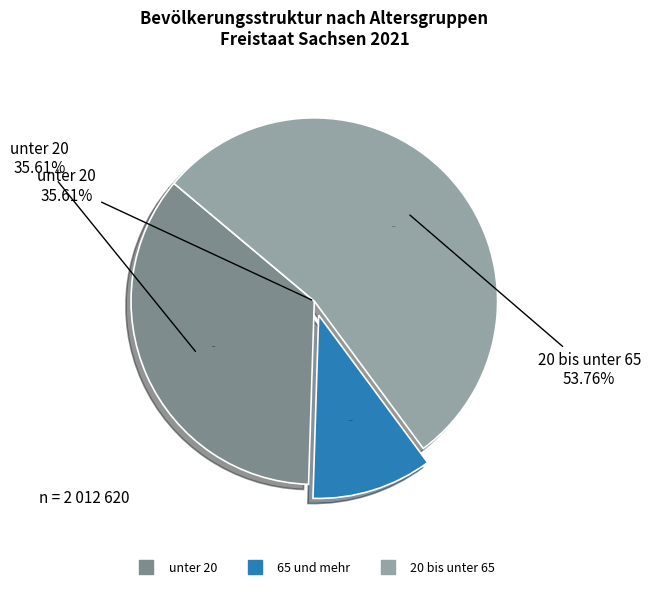

Count the number of slices in the pie.

3